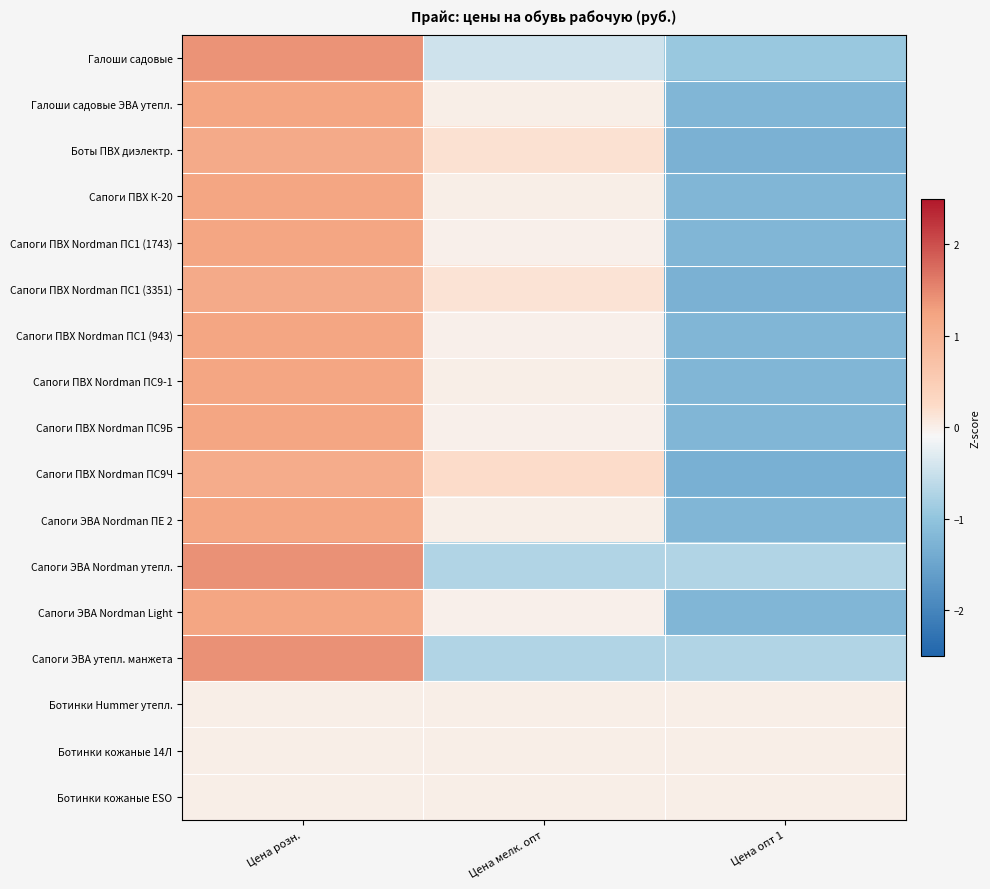

At which category is the sum across all series the highest?

Цена розн.